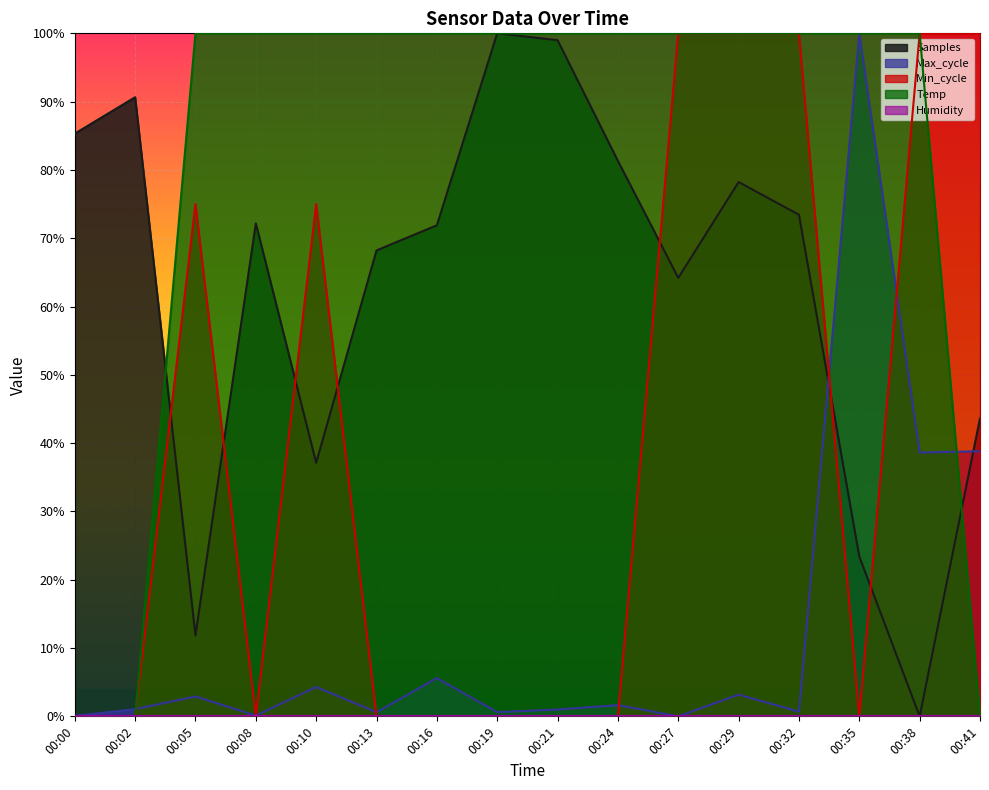

What is the difference between the Samples values at 00:10 and 00:27?

0.3